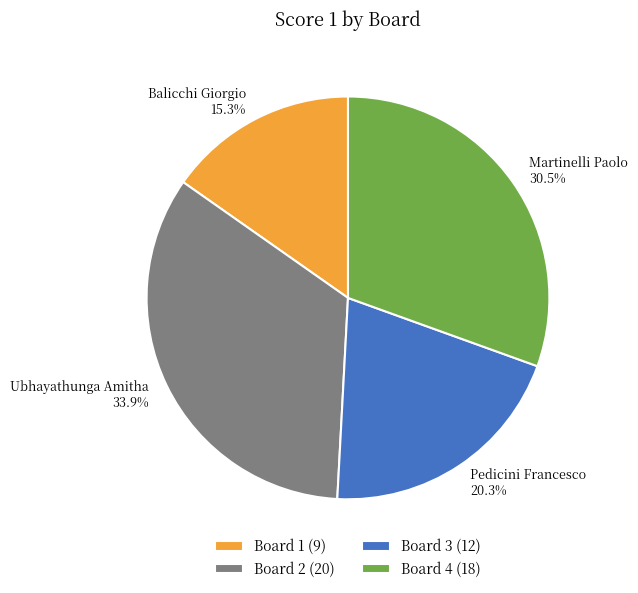

Approximately how many times larger is the value at Board 2 compared to Board 4?

1.1